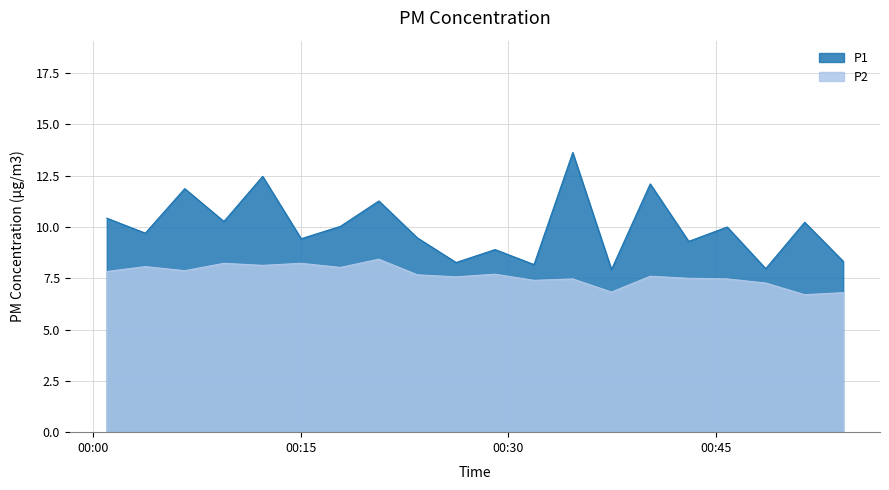

Reading left to right, what are all the values shown in this chart?

P1: 10.4	9.7	11.9	10.3	12.5	9.4	10.0	11.3	9.5	8.3	8.9	8.2	13.6	7.9	12.1	9.3	10.0	8.0	10.2	8.3
P2: 7.8	8.1	7.9	8.2	8.1	8.2	8.0	8.4	7.7	7.6	7.7	7.4	7.5	6.8	7.6	7.5	7.5	7.3	6.7	6.8